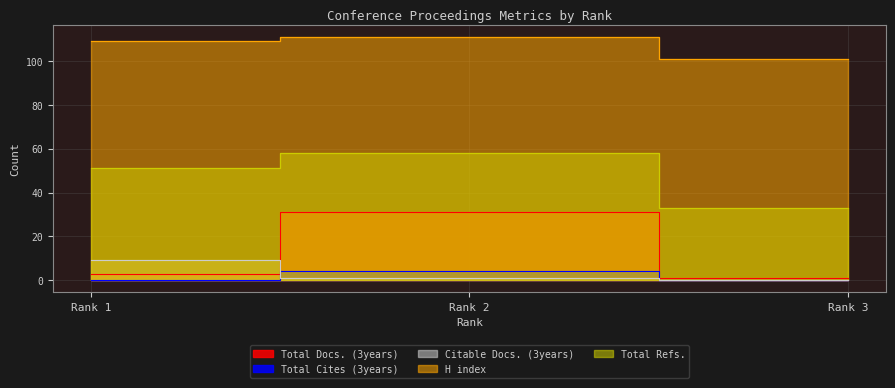

Is the value of H index at Rank 2 greater than the value of Total Refs. at Rank 1?

Yes